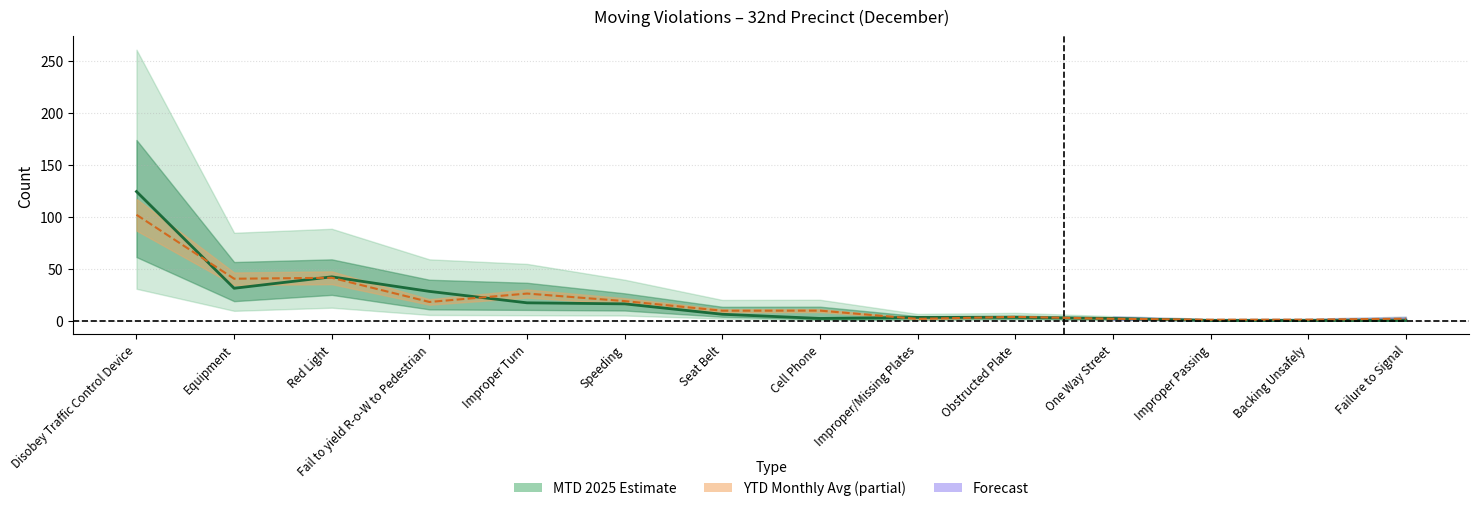

Reading left to right, list all the values displayed in this chart.

MTD 2025: 124.0	31.0	42.0	28.0	17.0	16.0	6.0	2.0	3.0	3.0	2.0	0.0	0.0	0.0
YTD Monthly Avg: 101.7	40.2	41.1	17.8	25.9	18.7	9.4	9.5	1.6	3.5	1.7	0.8	0.8	1.8